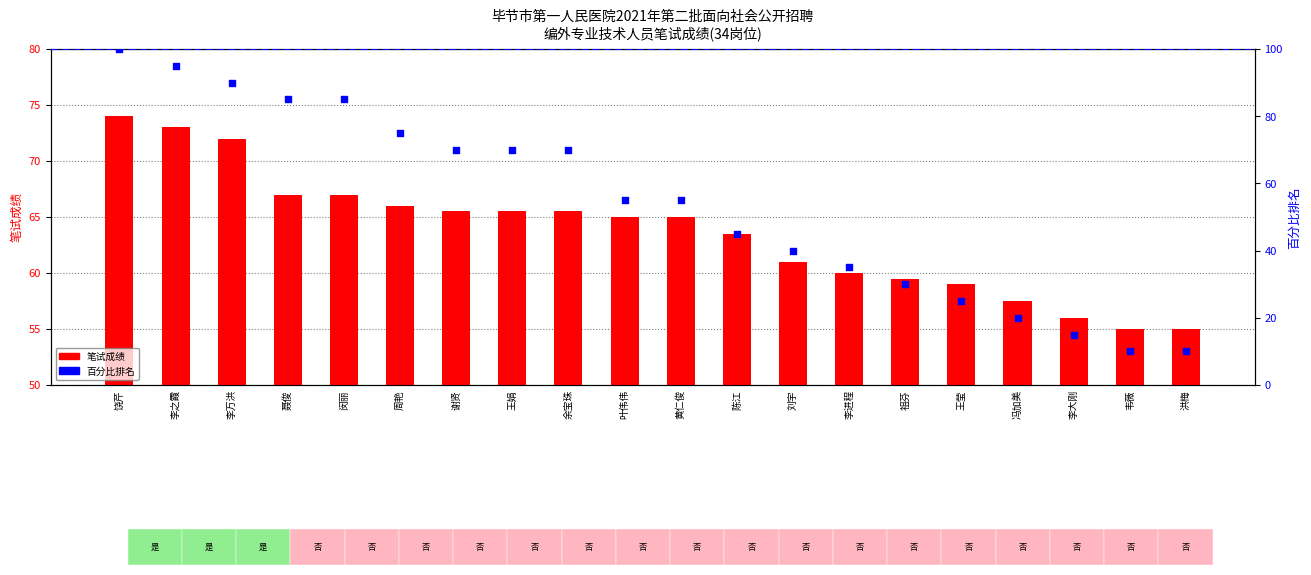

Approximately how many times larger is the value at 聂俊 compared to 李之霞?

0.9